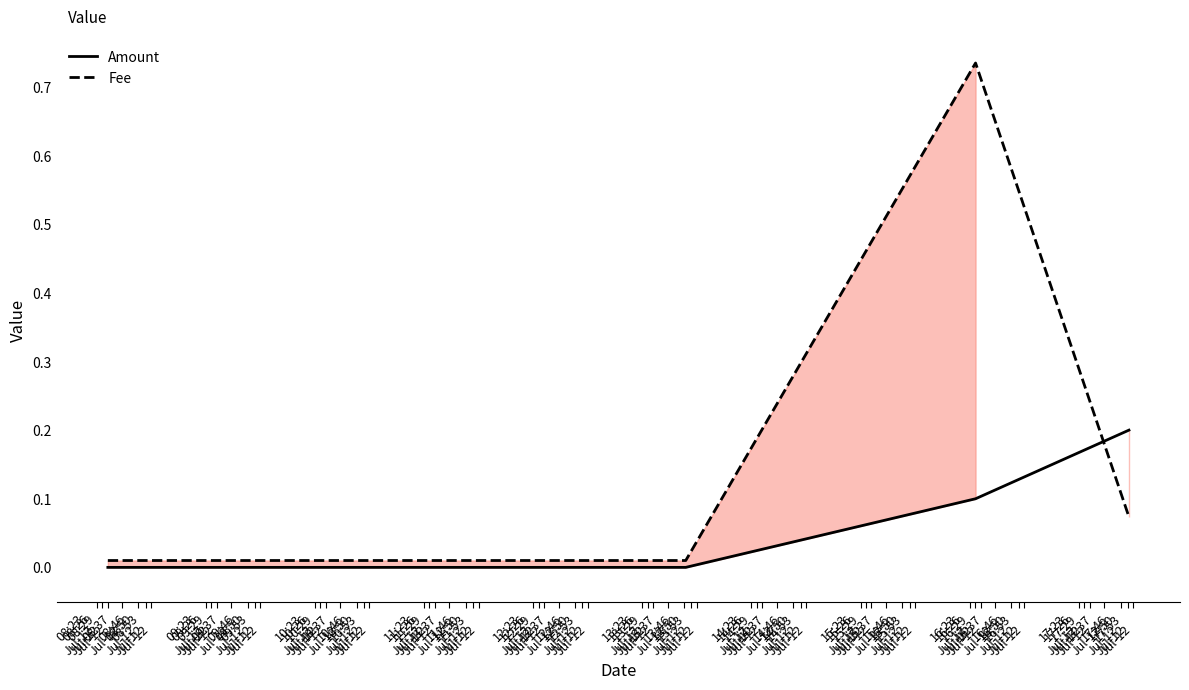

List the series in order of their peak value, highest first.

Fee, Amount